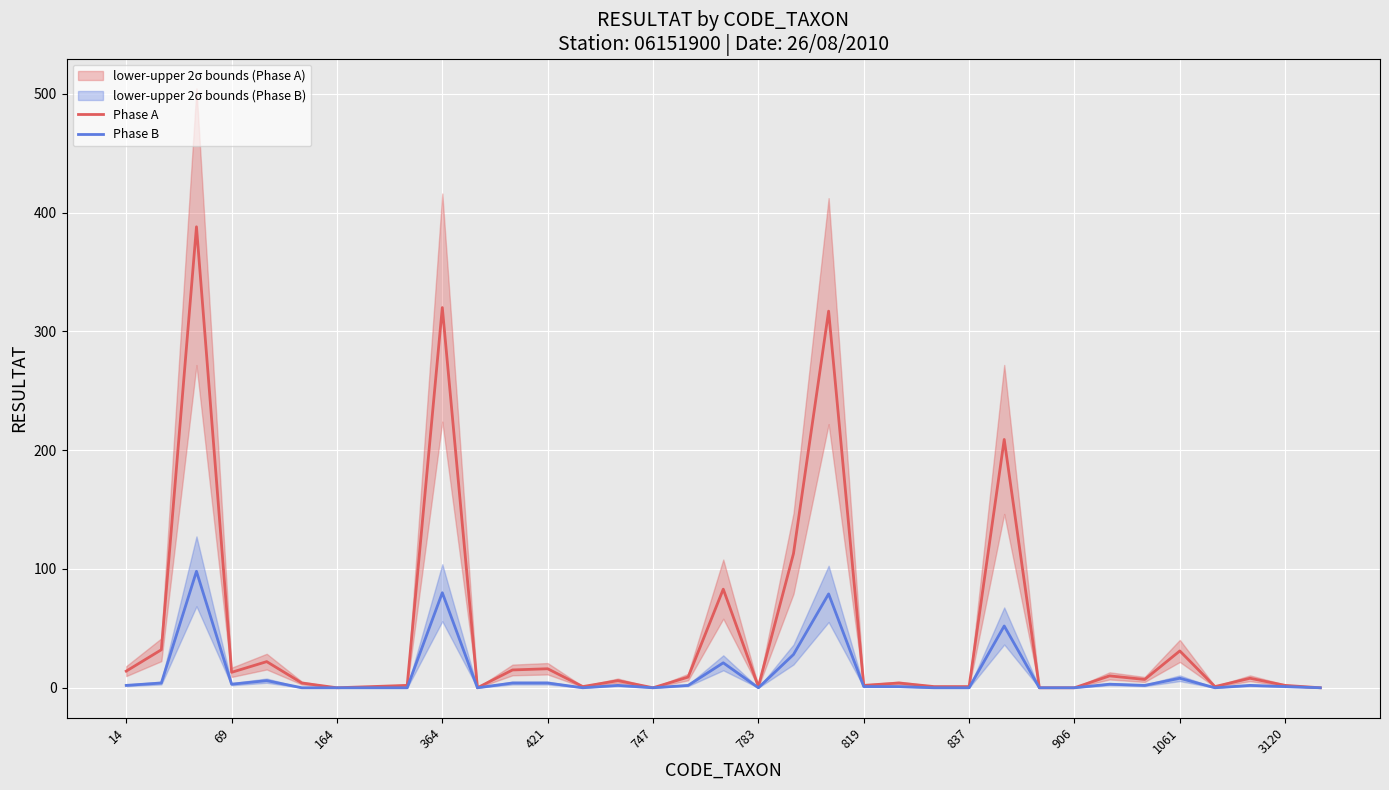

Read the Phase B value at 906.

0